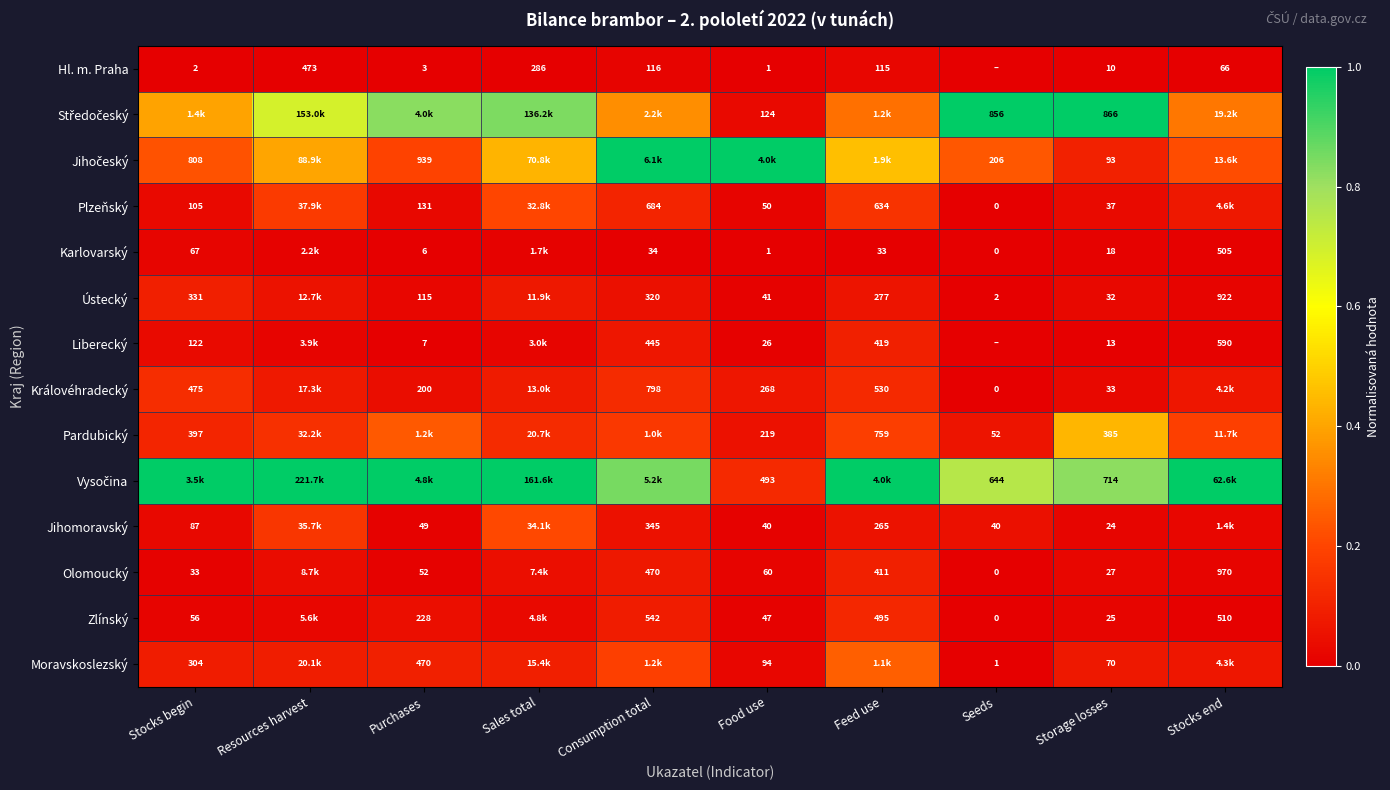

Is the value of Karlovarský at Purchases greater than the value of Zlínský at Purchases?

No